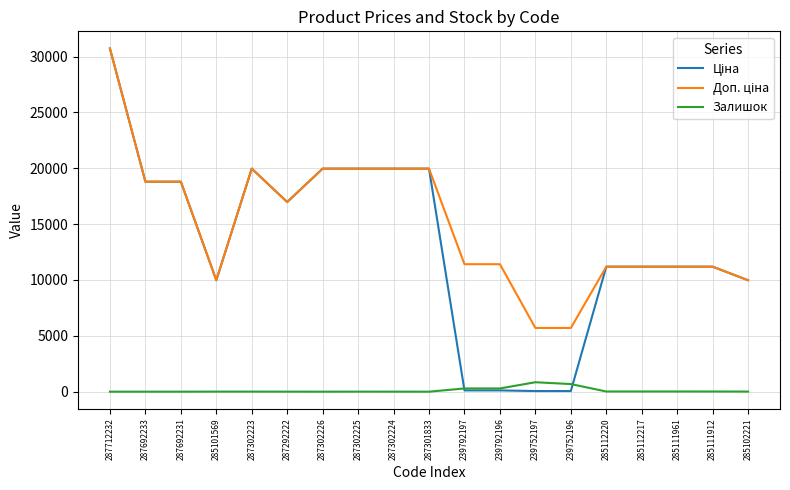

What is the maximum value shown in the chart?

30717.1